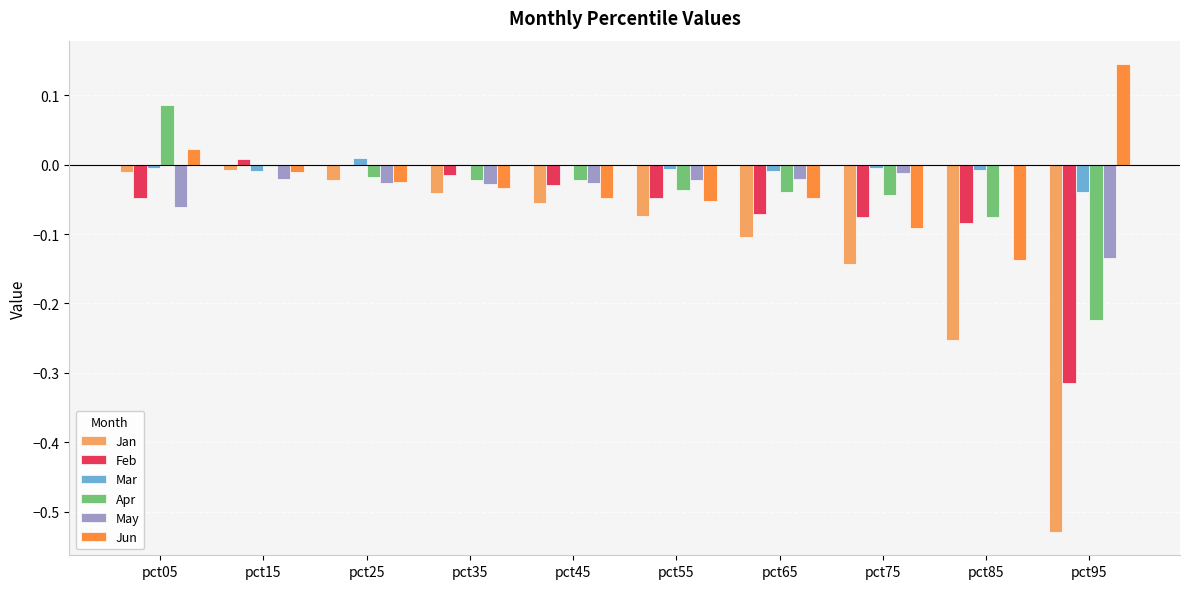

At which label does Feb first exceed 0?

pct15